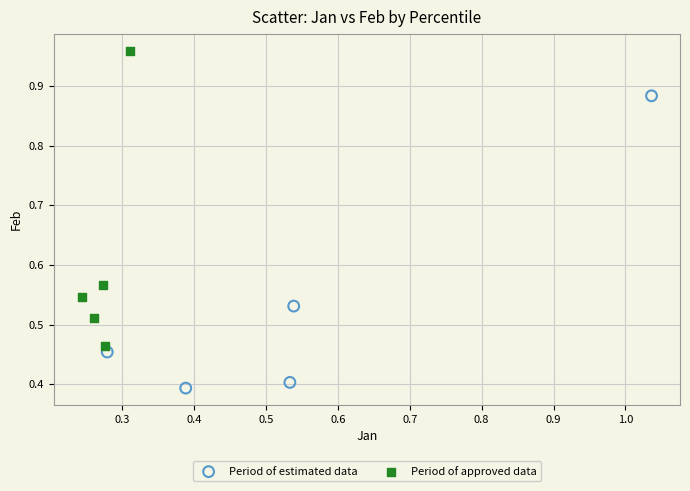

Which series reaches the minimum Y coordinate?

Period of estimated data